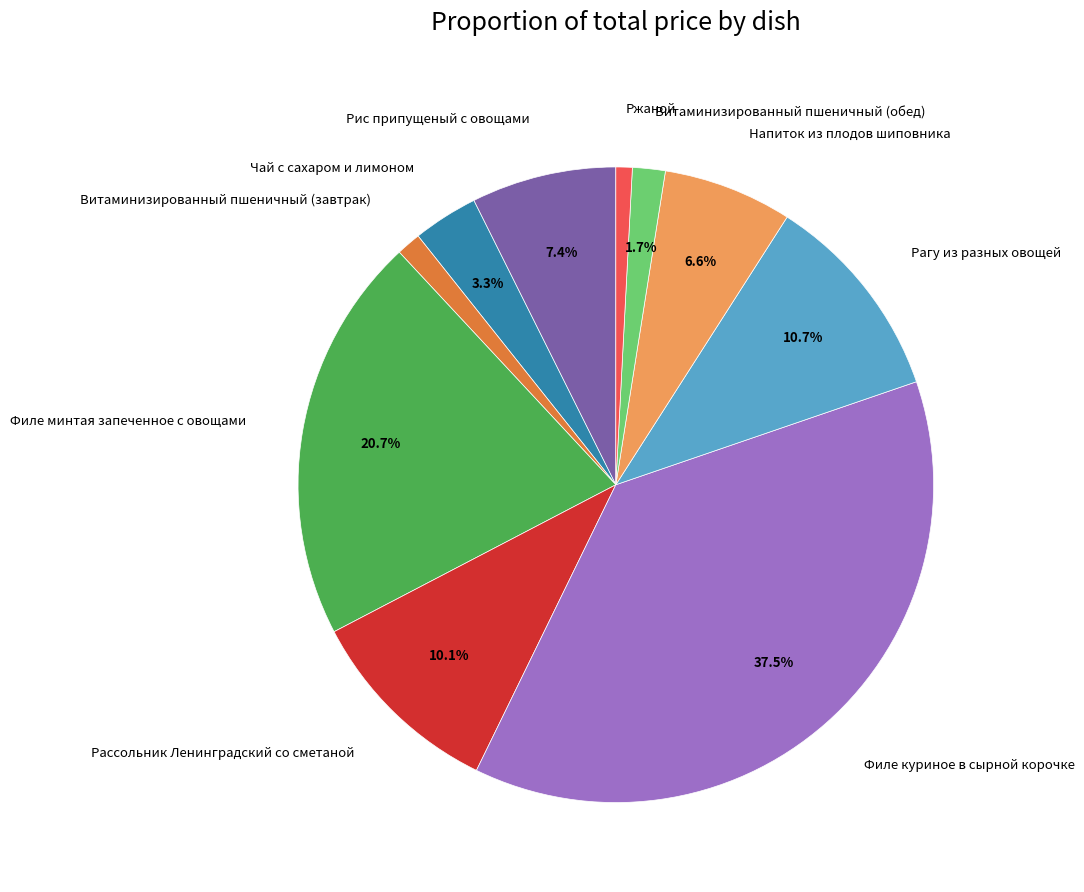

Does any single category account for the majority?

No